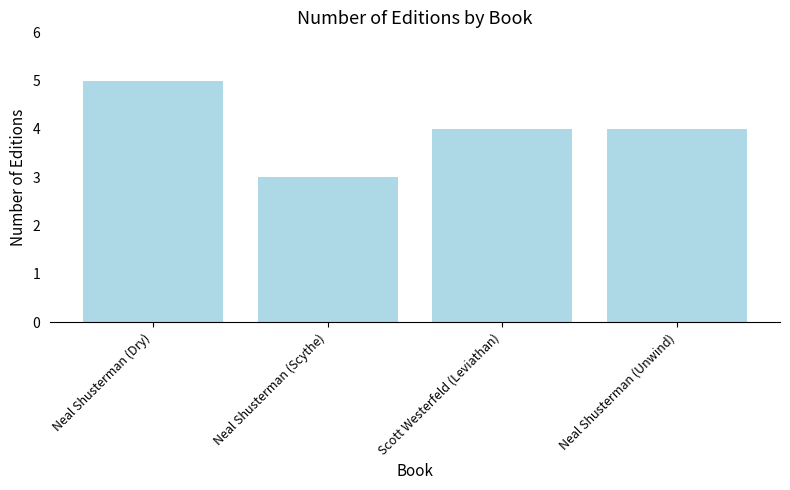

At which category does the chart reach its minimum across all series?

Neal Shusterman (Scythe)